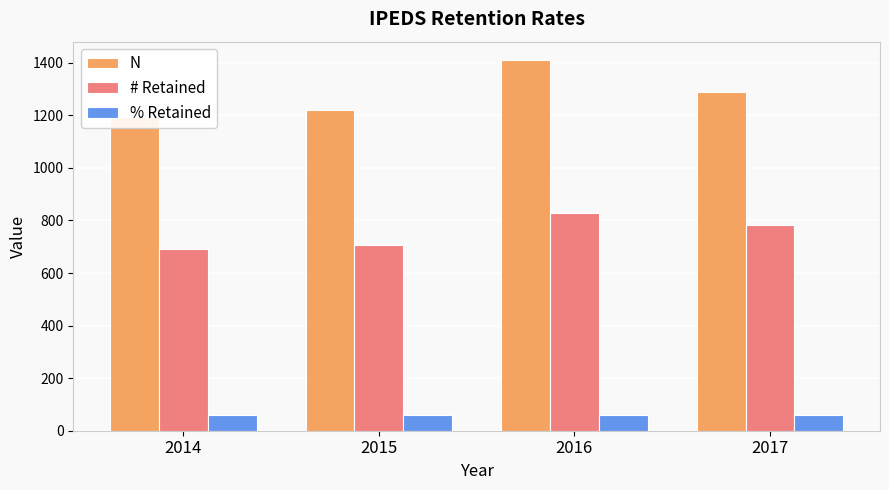

Which series has the widest spread of values?

N